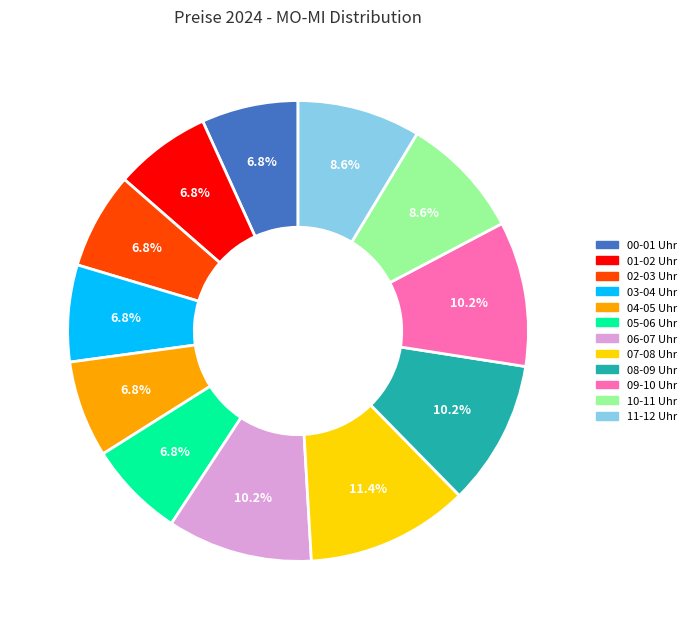

What is the ratio of the value at 09-10 Uhr to the value at 04-05 Uhr?

1.5